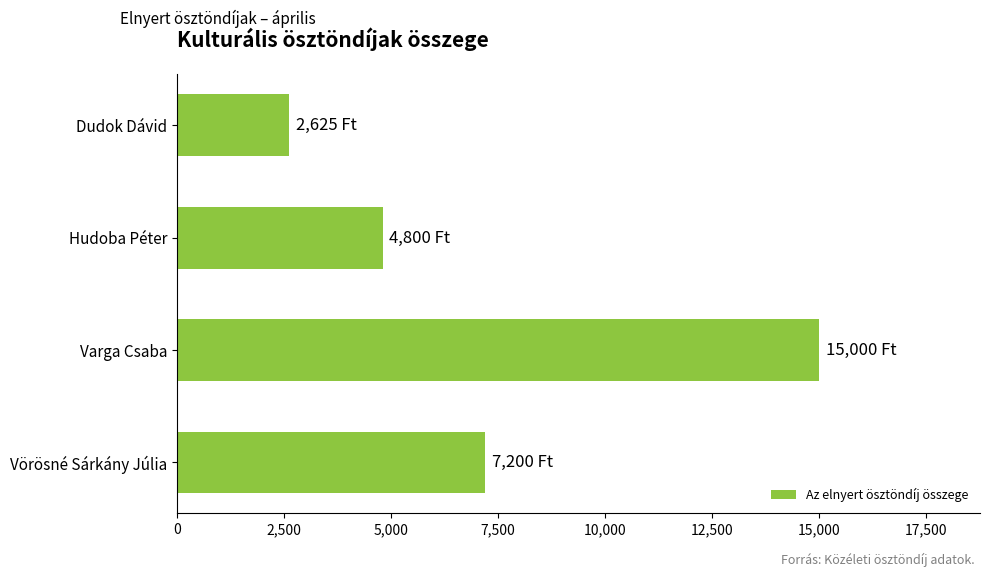

Reading top to bottom, what are all the values shown in this chart?

Dudok Dávid=2625	Hudoba Péter=4800	Varga Csaba=15000	Vörösné Sárkány Júlia=7200